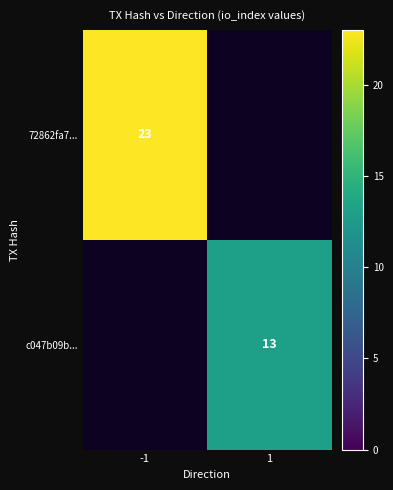

What is the greatest value displayed?

23.0